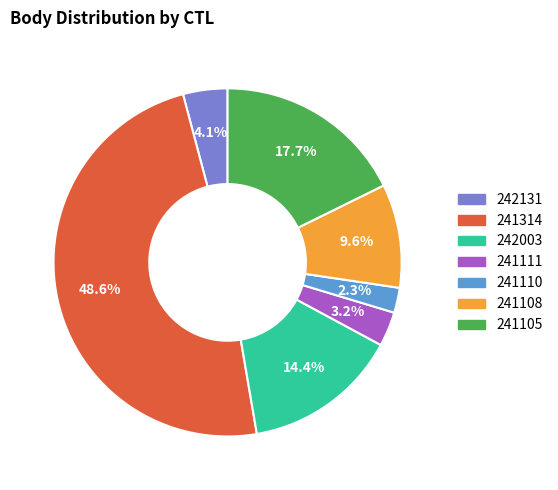

To the nearest percent, what is the combined percentage of 241108 and 241105?

27%